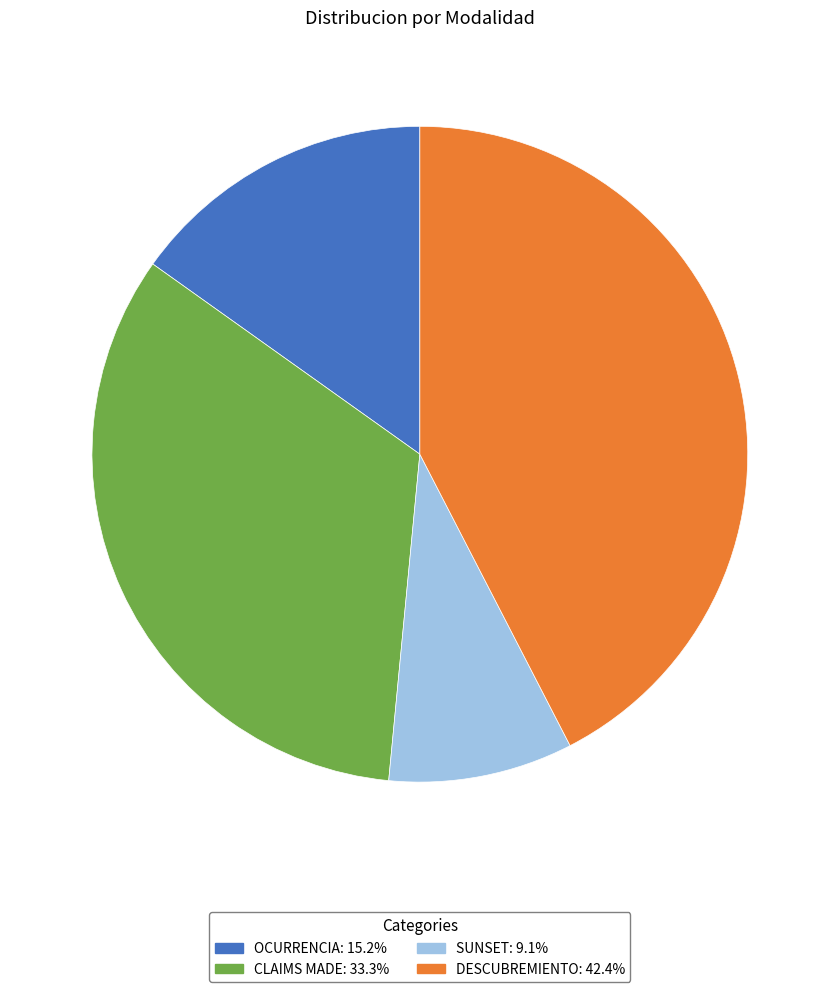

Which has a higher value, DESCUBREMIENTO or CLAIMS MADE?

DESCUBREMIENTO